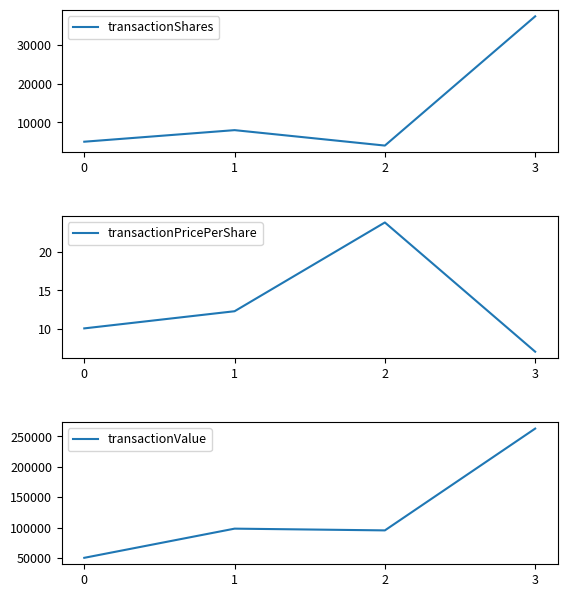

How many categories are shown in the chart?

4